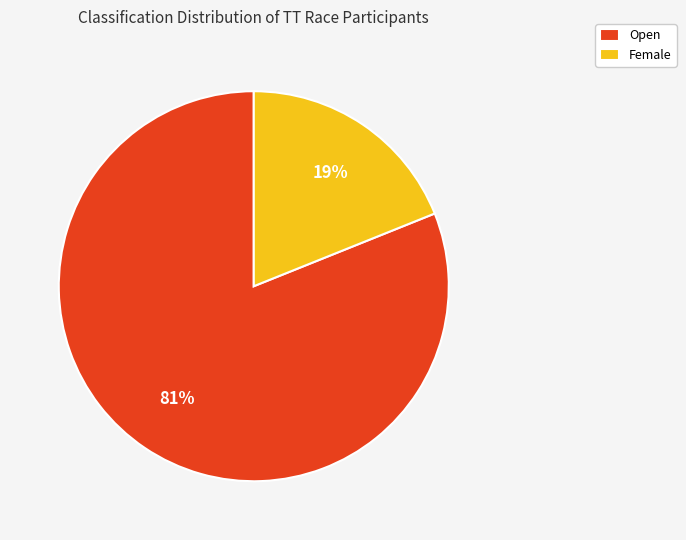

Rank the categories by value from lowest to highest.

Female, Open